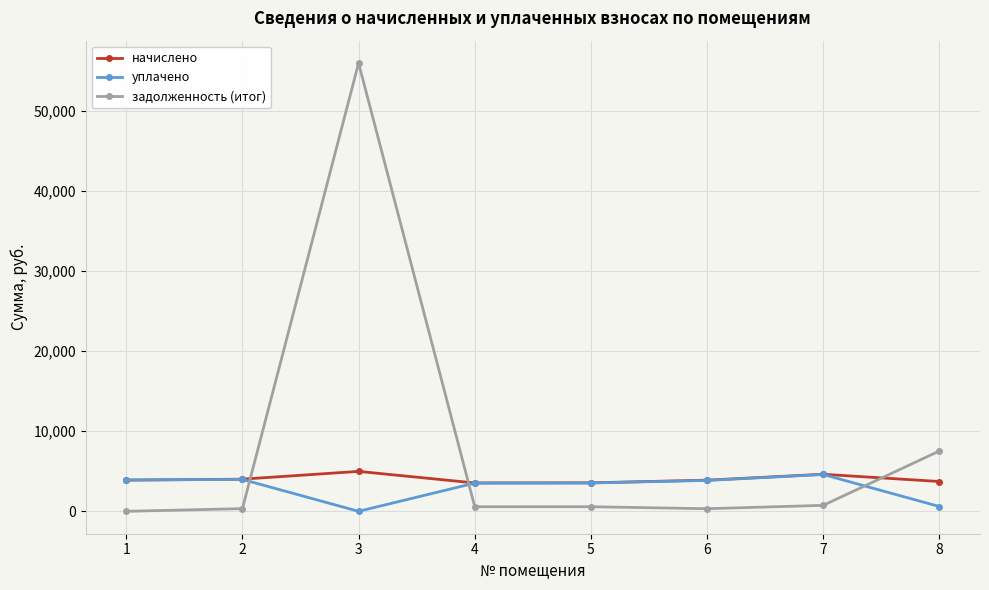

At which category does задолженность (итог) reach its first local peak?

3